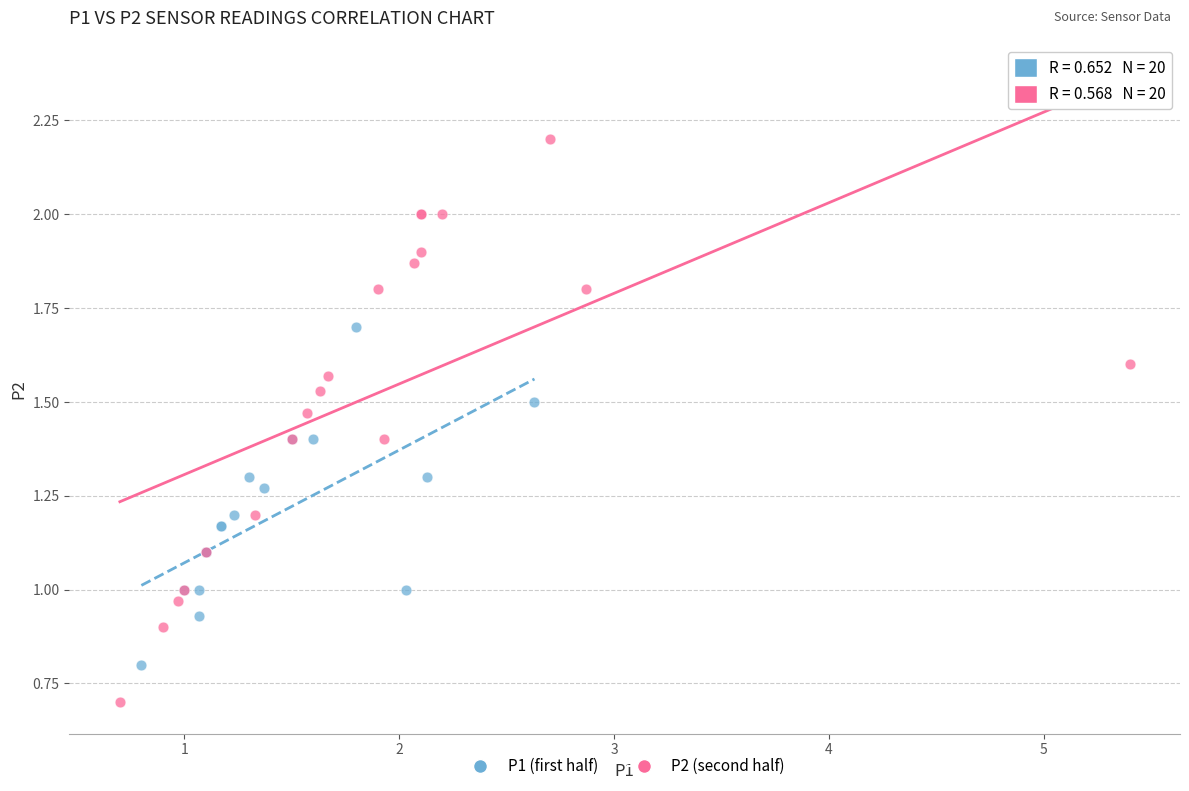

Which series reaches the maximum Y coordinate?

P2 (second half)